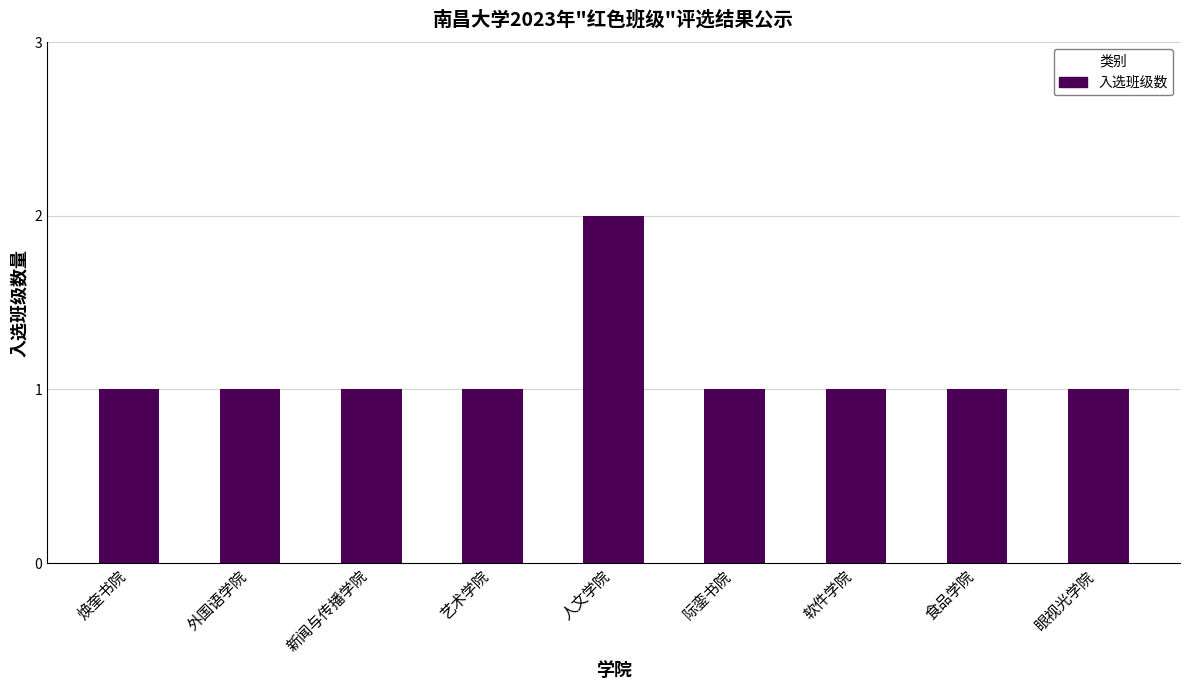

The chart shows a value of 1 at 新闻与传播学院. True or false?

True